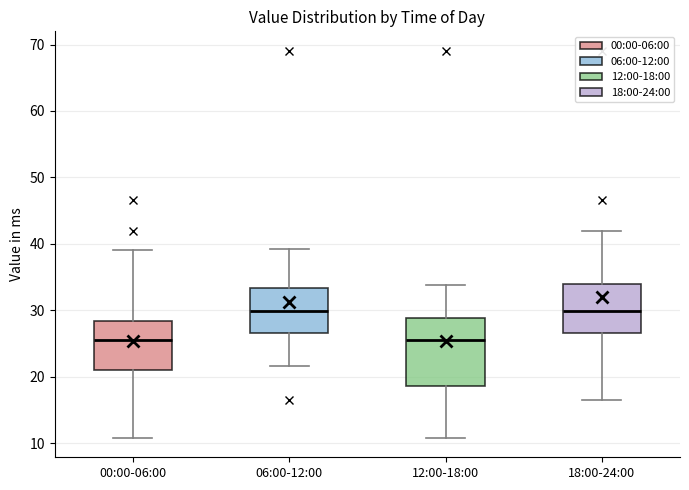

Where does the lower whisker of the box for 12:00-18:00 end on the y-axis? The values are not printed on the chart, so give them approximately, as read against the axis.

11